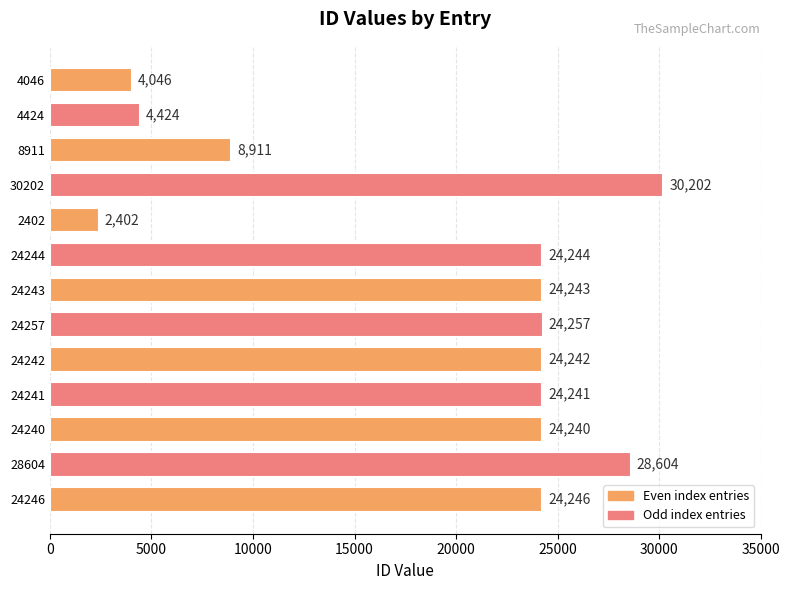

Reading bottom to top, transcribe all the data shown in this chart.

24246=24246	28604=28604	24240=24240	24241=24241	24242=24242	24257=24257	24243=24243	24244=24244	2402=2402	30202=30202	8911=8911	4424=4424	4046=4046